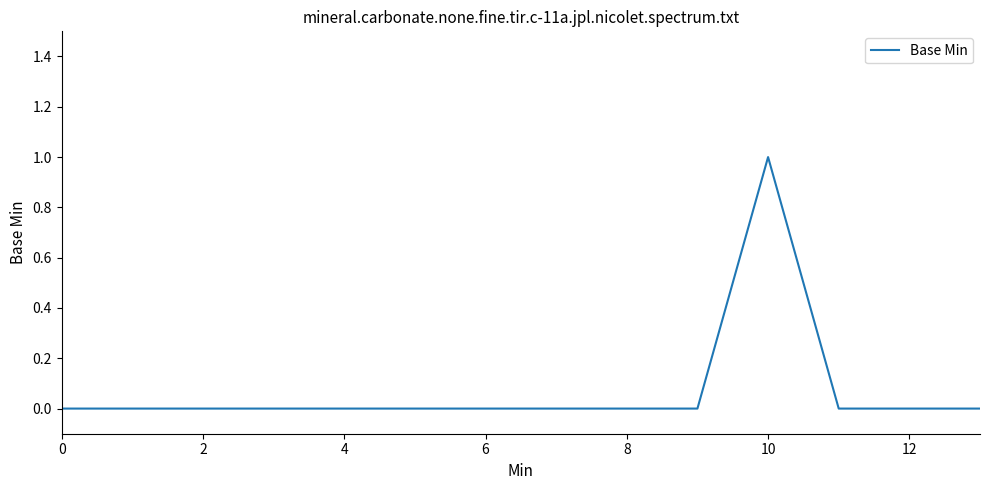

Reading left to right, list all the values displayed in this chart.

0	0	0	0	0	0	0	0	0	0	1	0	0	0